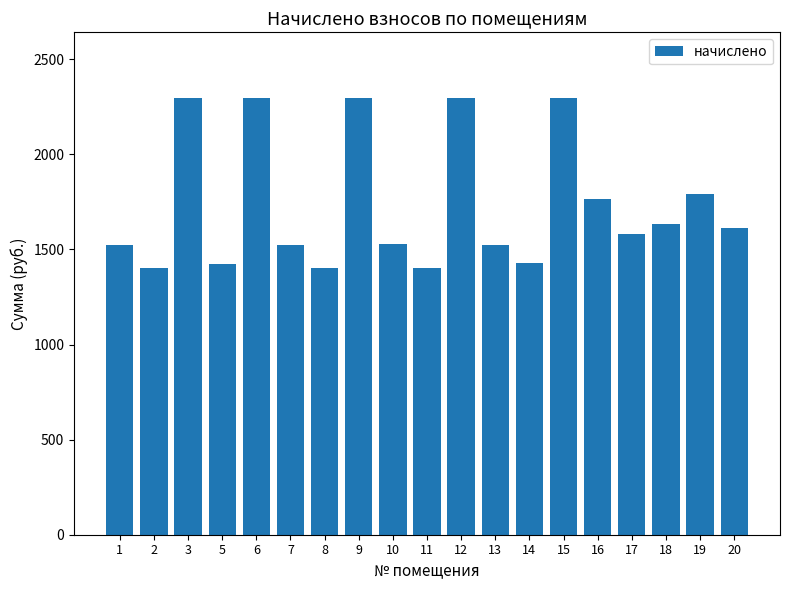

What is the sum of the values at 2 and 7?

2923.8